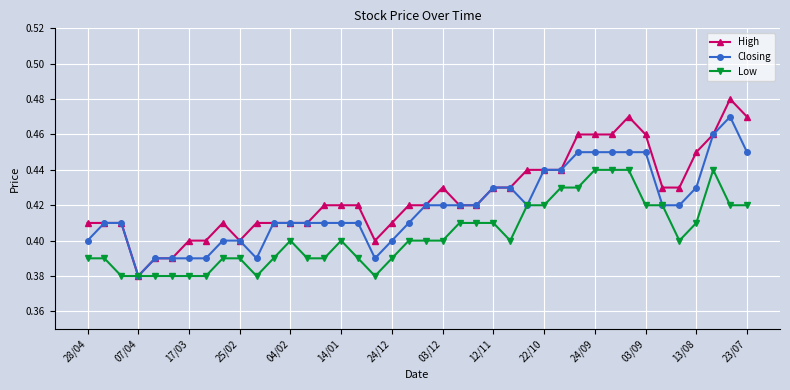

Which series has the widest spread of values?

High